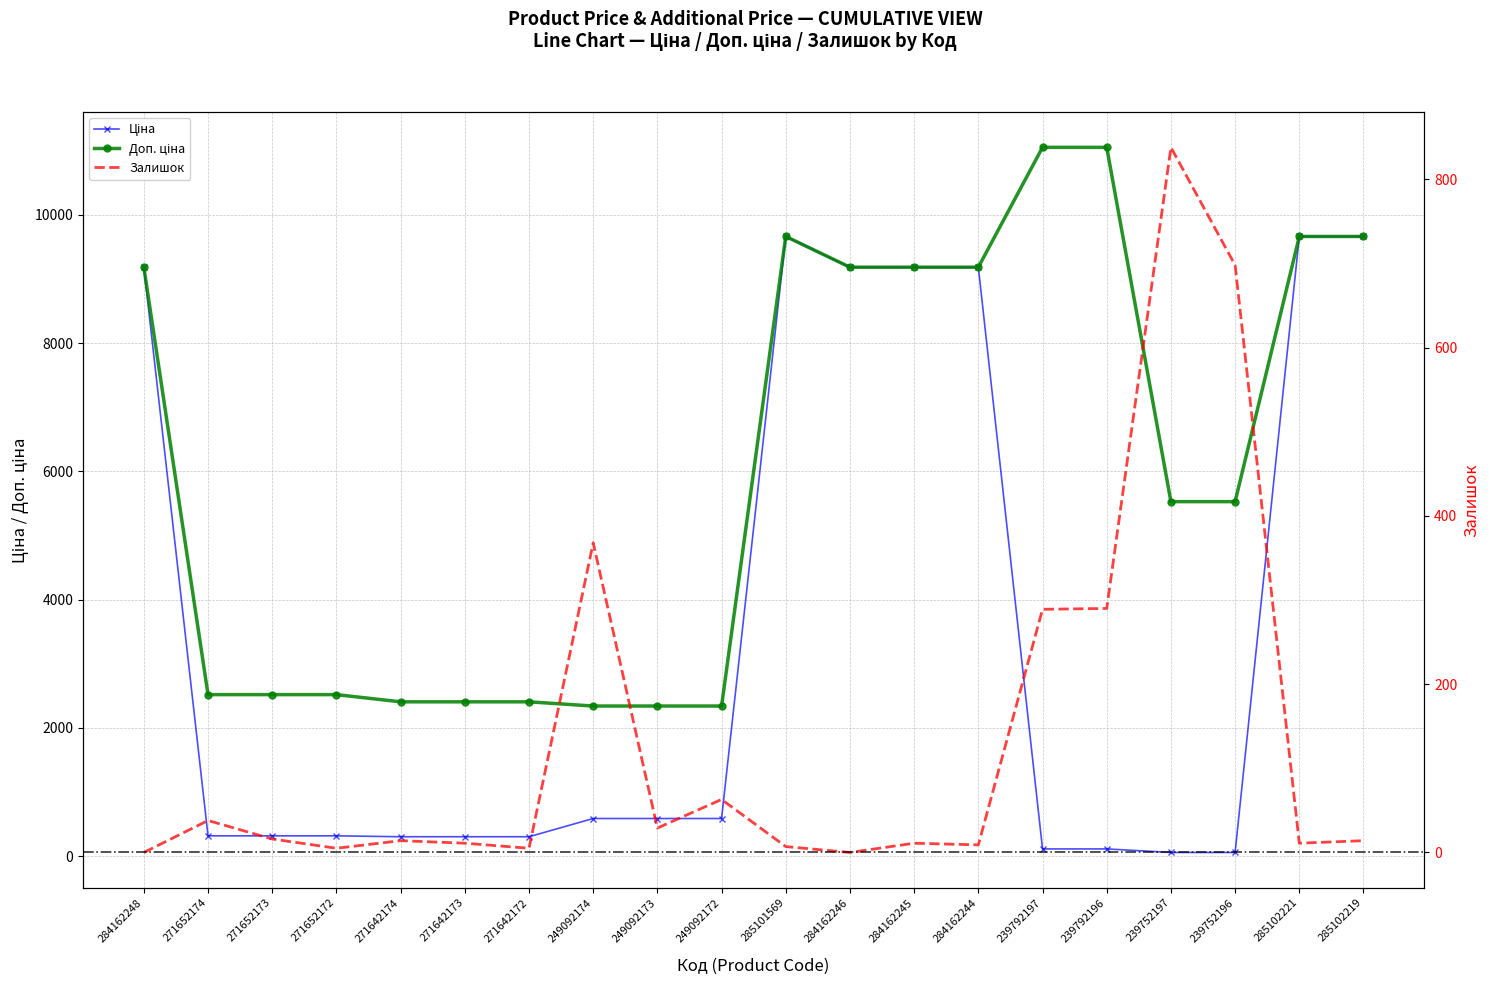

Does the chart have visible grid lines?

Yes